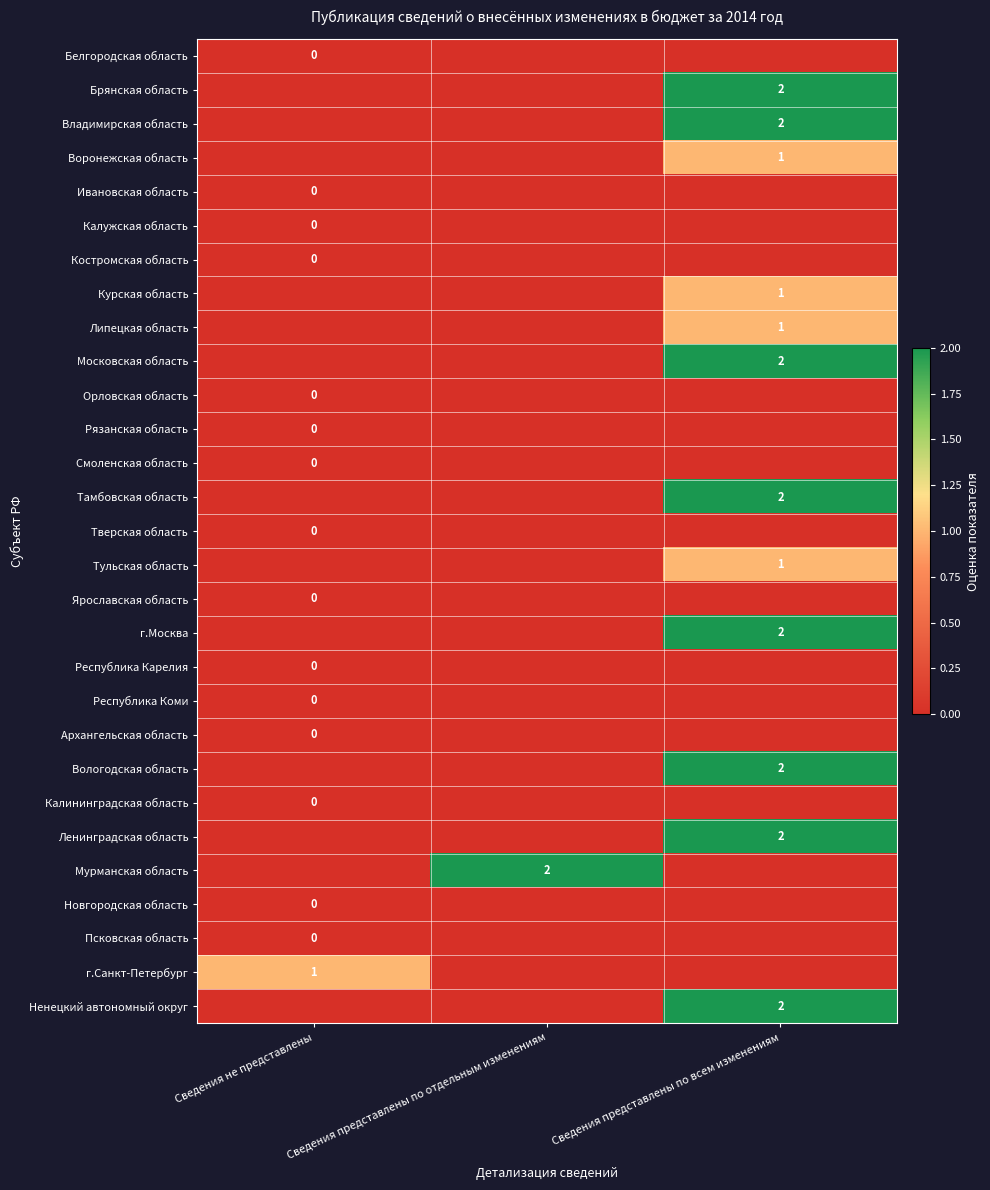

How many values in г.Санкт-Петербург are above zero?

1